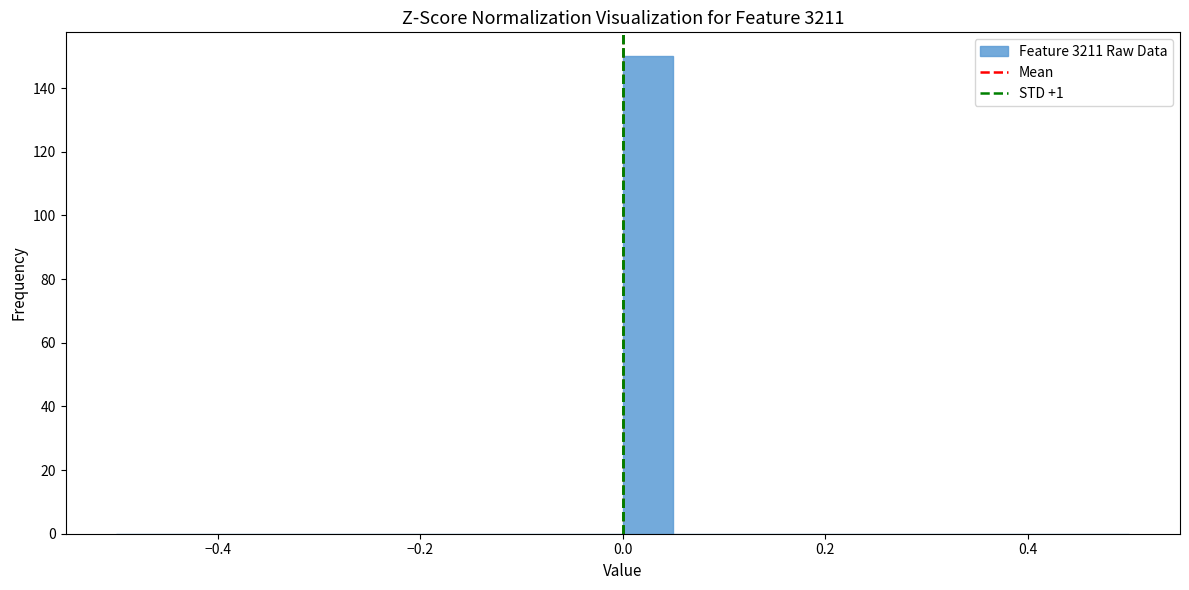

Around what value on the x-axis is the tallest bar? Give the approximate position of its centre, as read against the axis.

0.02